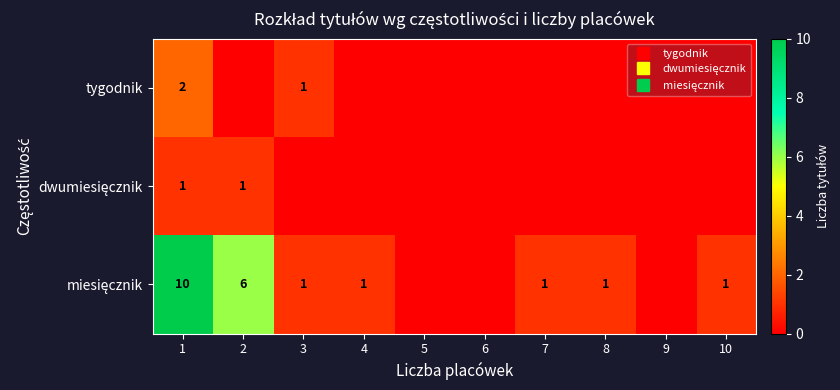

At which category does the chart reach its peak across all series?

1